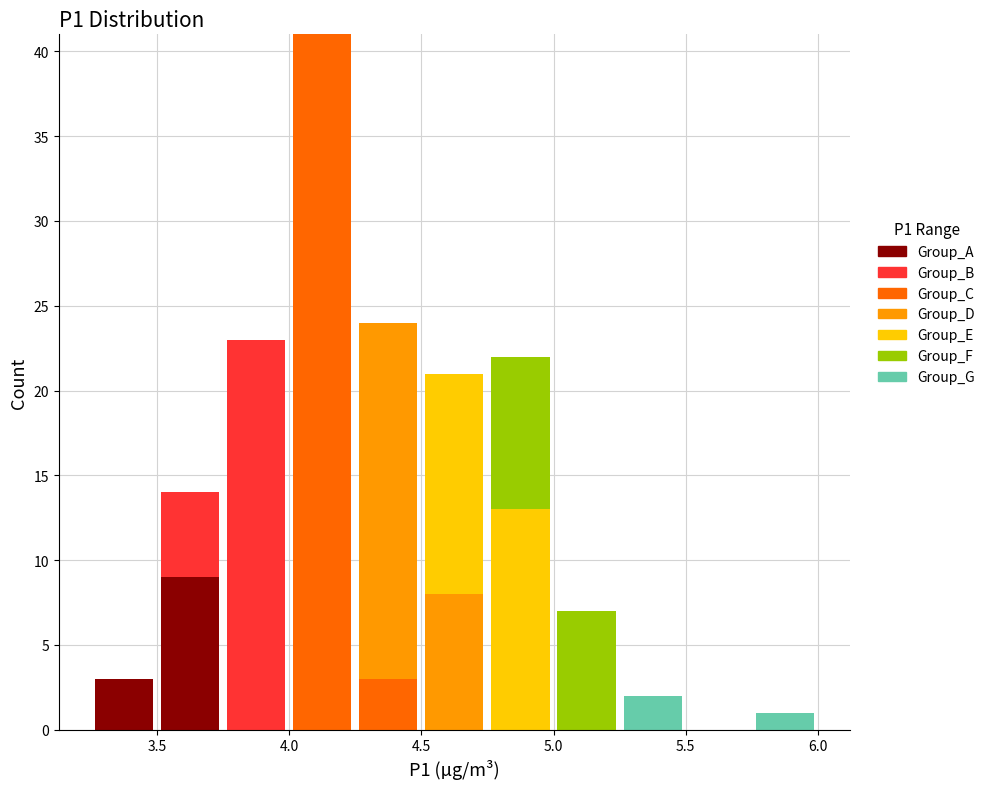

What is the total height of the stacked bar covering 5.00 to 5.25 on the x-axis? The values are not printed on the chart, so give them approximately, as read against the axis.

7